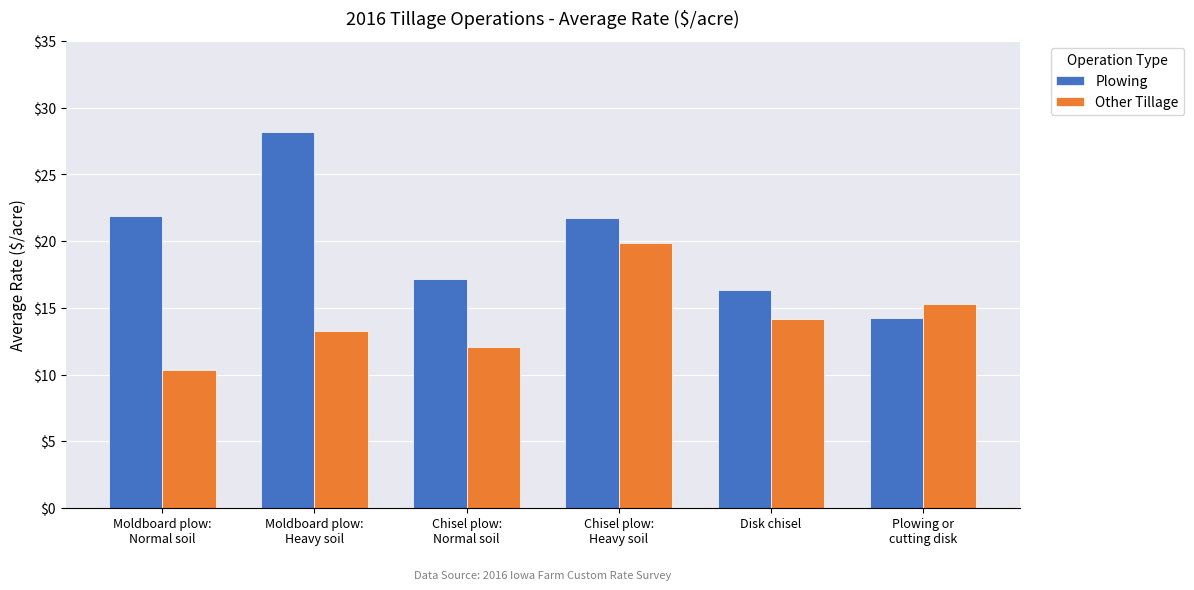

What is the difference between the maximum and minimum values in the Plowing series?

14.0